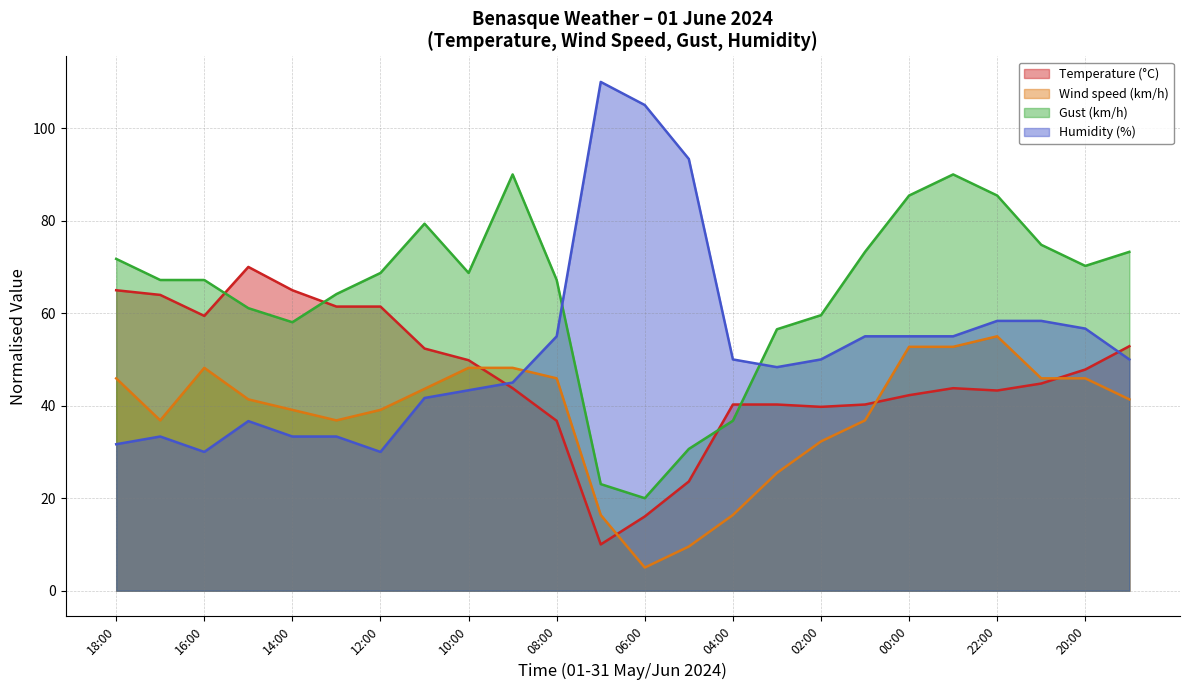

At how many categories does at least one series exceed 86?

5